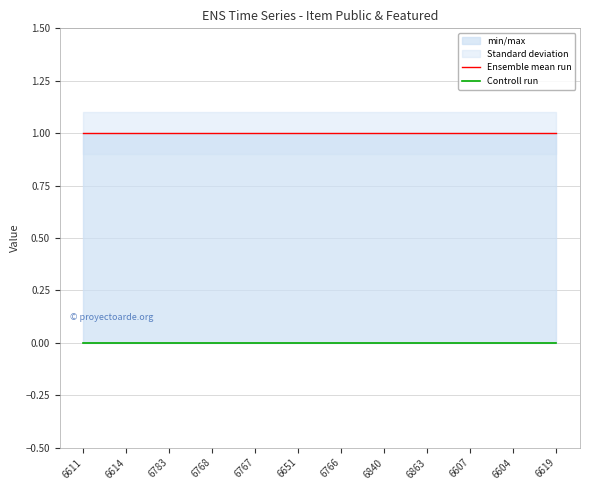

Which label corresponds to the smallest value in the chart?

6611